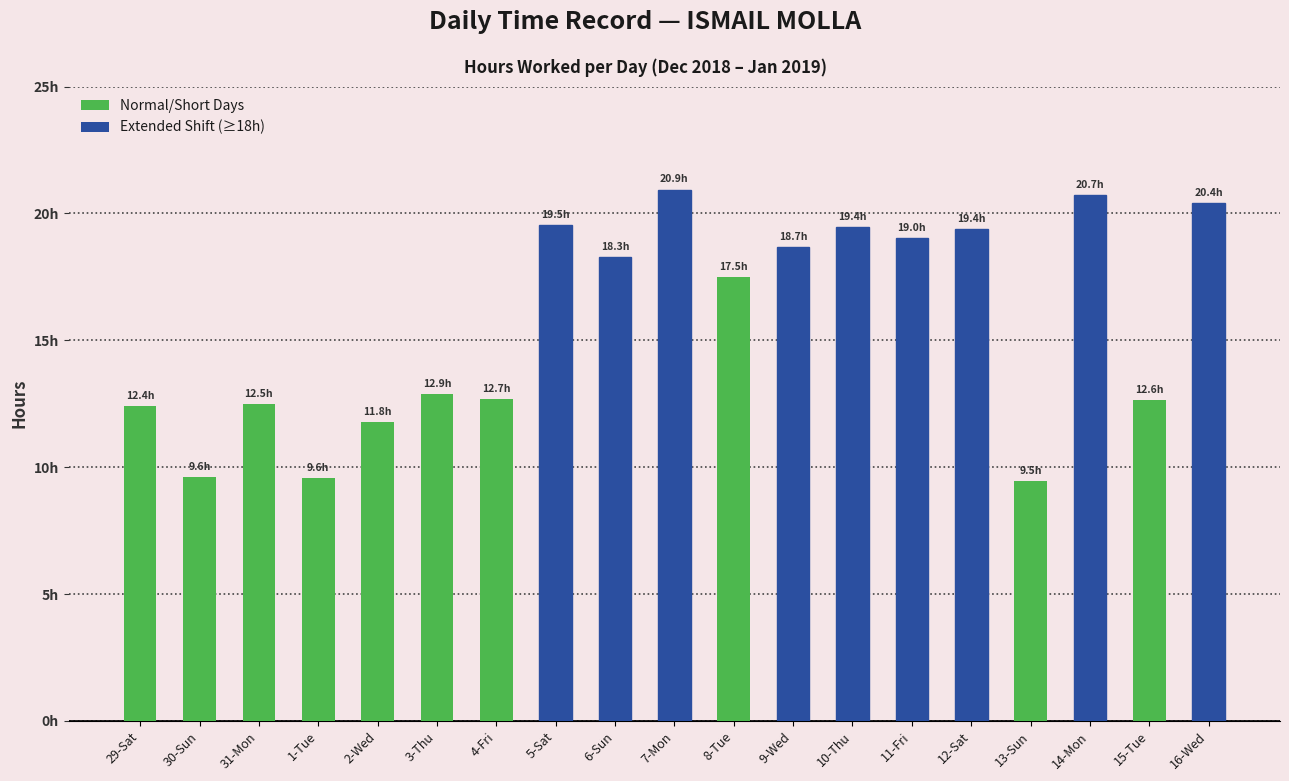

Does the chart contain any negative values?

No